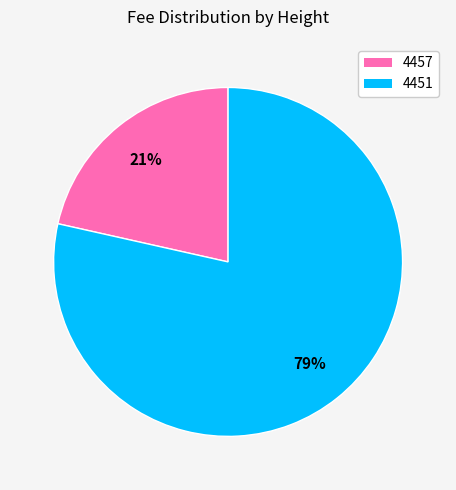

Do 4451 and 4457 together represent more than half of the pie?

Yes